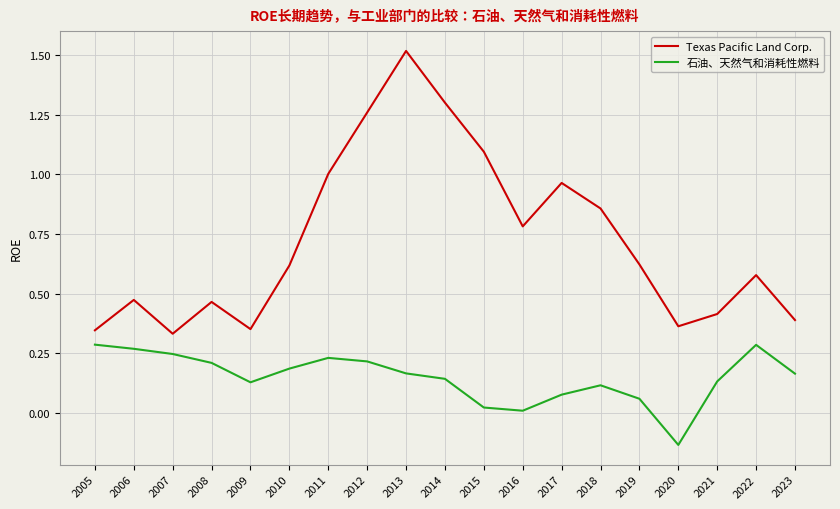

Which category has the lowest value across all series?

2020